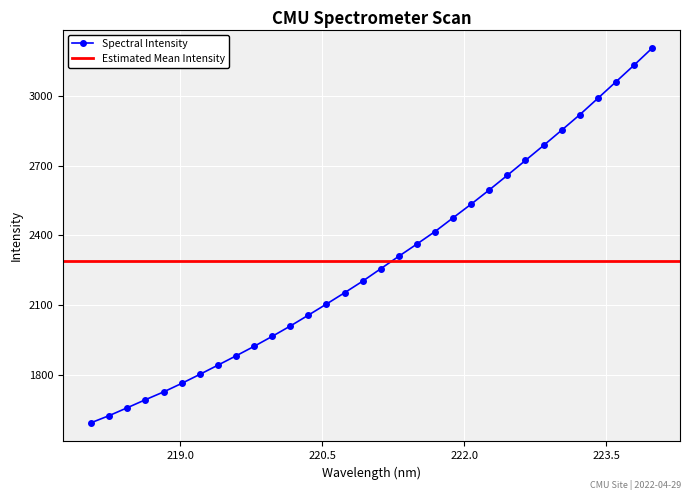

What is the change in value from 220.9264 to 223.7895?

+925.5